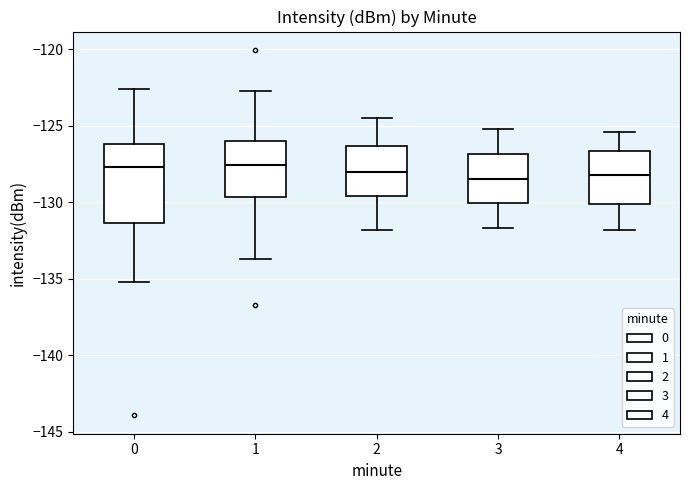

Reading left to right, transcribe this box plot: for each box, give where its median line is, the range the box spans, and where its two whiskers end, as read against the y-axis. The values are not printed on the chart, so give them approximately, as read against the axis.

0: median -127.5, box -131.5 to -126.0, whiskers -135.0 to -122.5
1: median -127.5, box -129.5 to -126.0, whiskers -133.5 to -123.0
2: median -128.0, box -129.5 to -126.5, whiskers -132.0 to -124.5
3: median -128.5, box -130.0 to -127.0, whiskers -131.5 to -125.0
4: median -128.0, box -130.0 to -126.5, whiskers -132.0 to -125.5